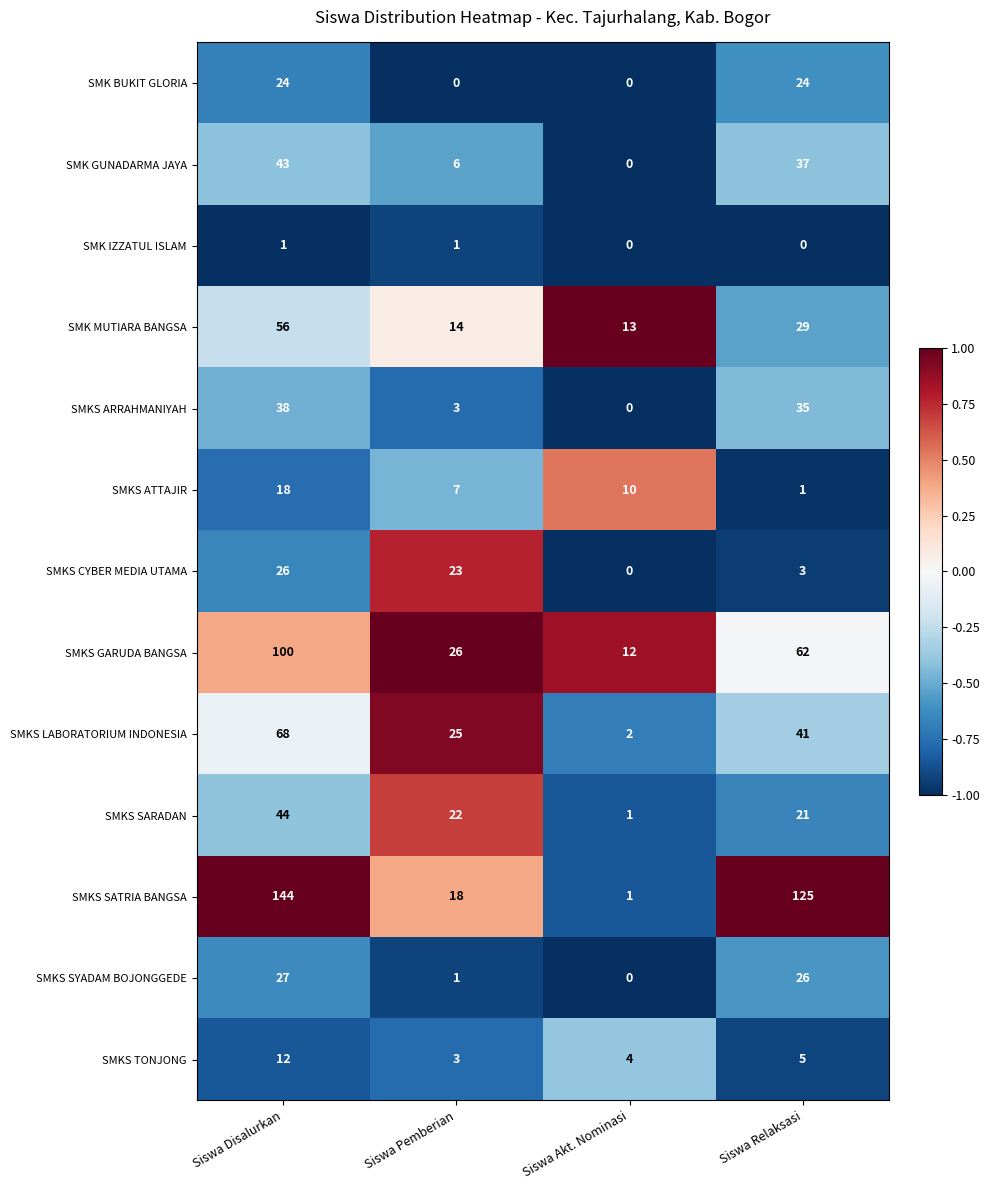

What is the spread (max minus min) of values at Siswa Akt. Nominasi?

13